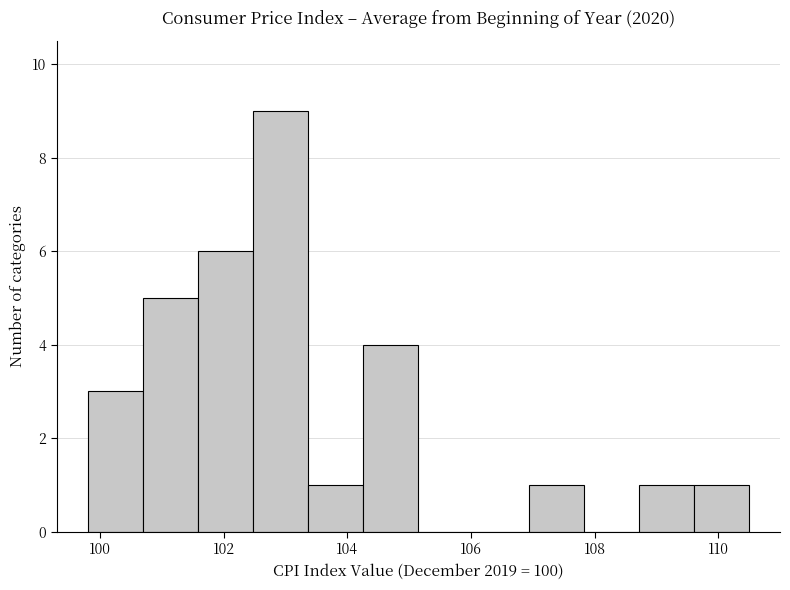

How tall is the bar that spans 108.8 to 109.6 on the x-axis? Neither the bar edges nor the heights are printed on the chart, so give them approximately, as read against the axes.

1